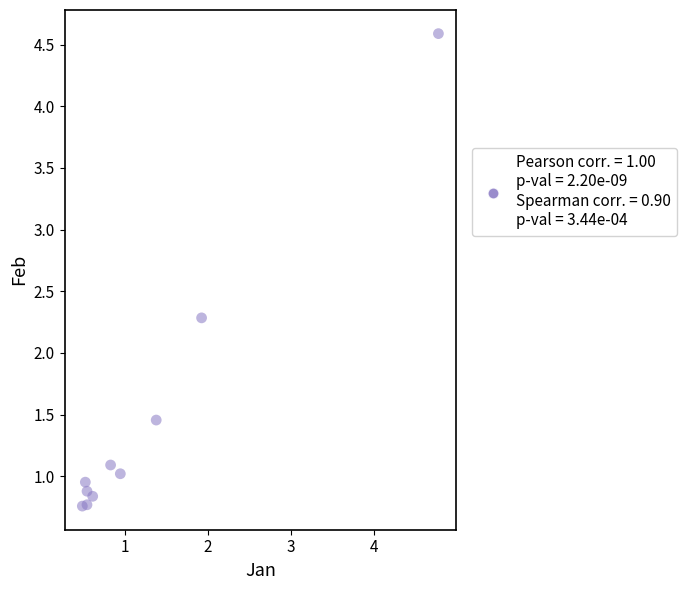

What is the range of Y values (max minus min)?

3.8